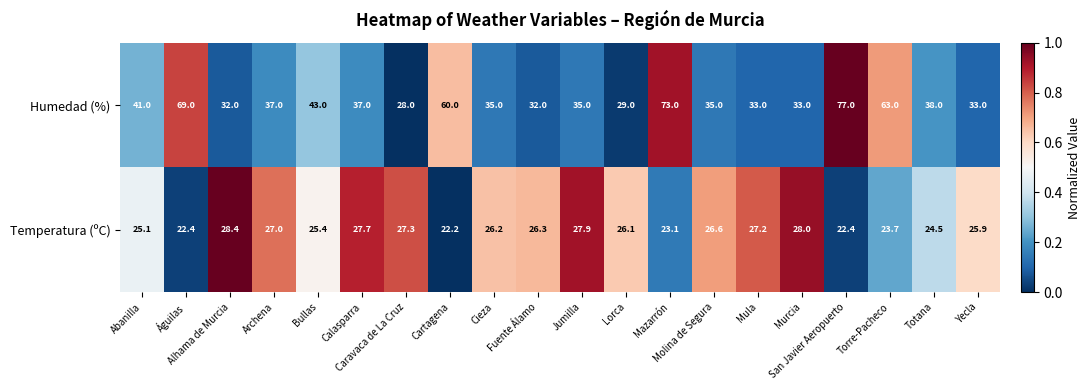

Which series has the widest spread of values?

Humedad (%)